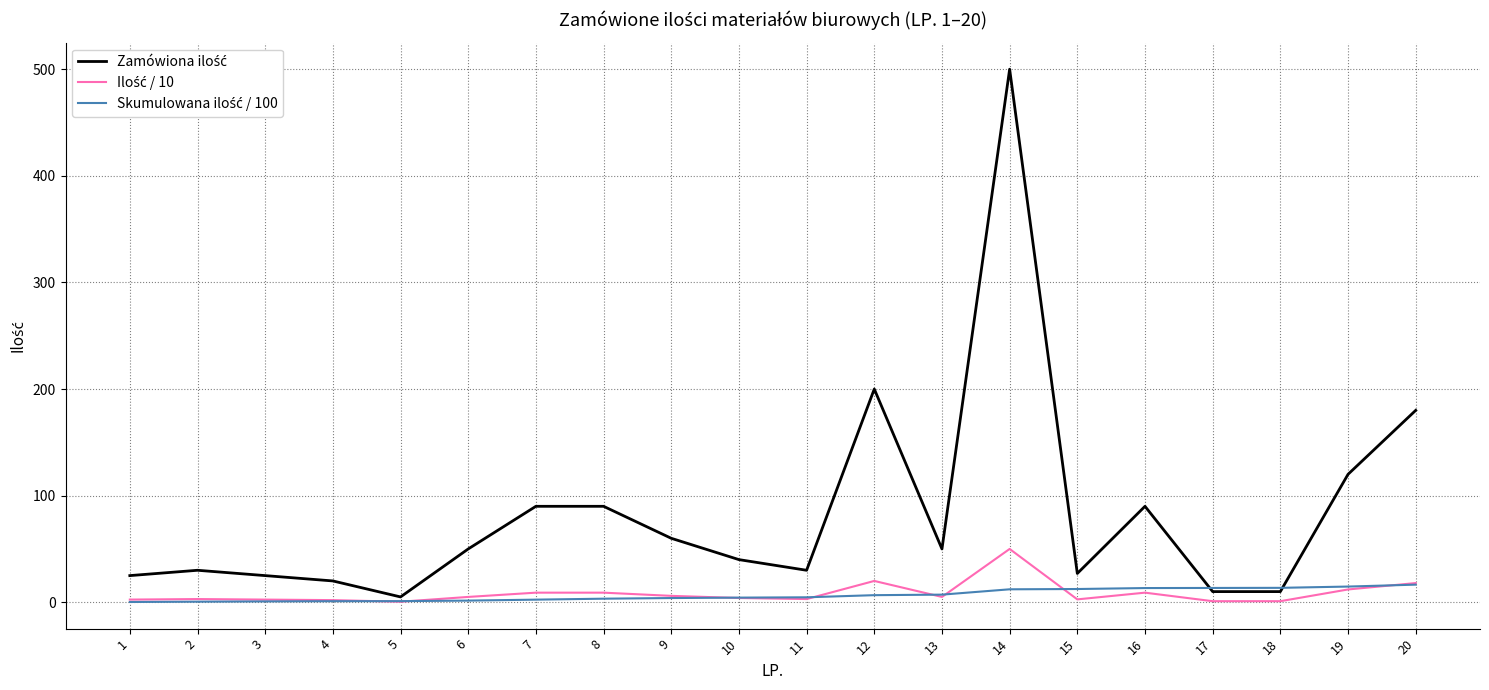

What is the maximum value shown in the chart?

500.0